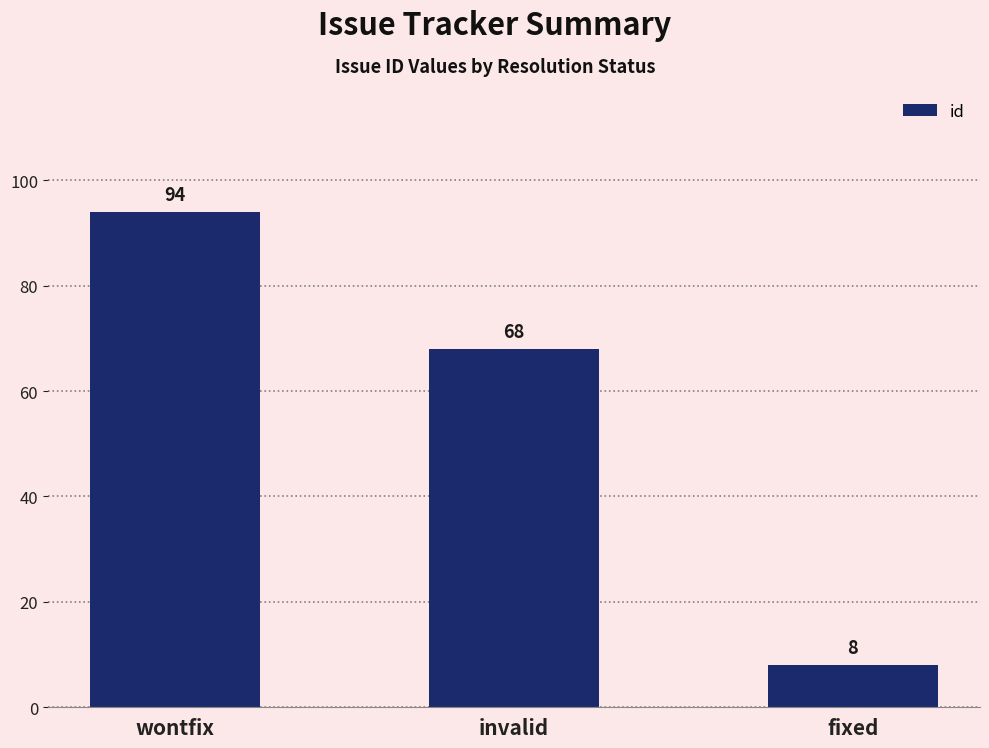

How many series are shown in this chart?

1